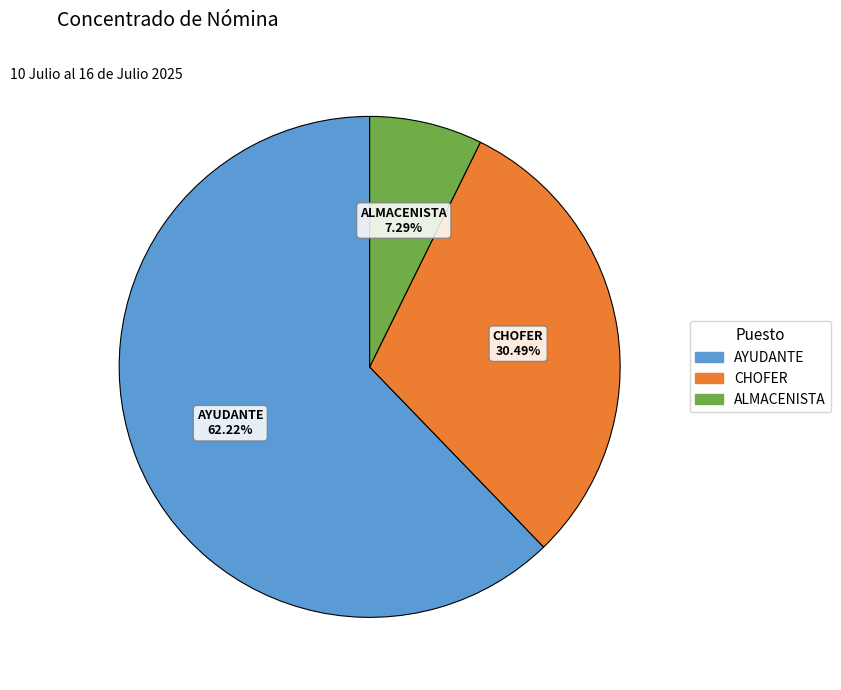

Is there any slice that represents more than half of the pie?

Yes